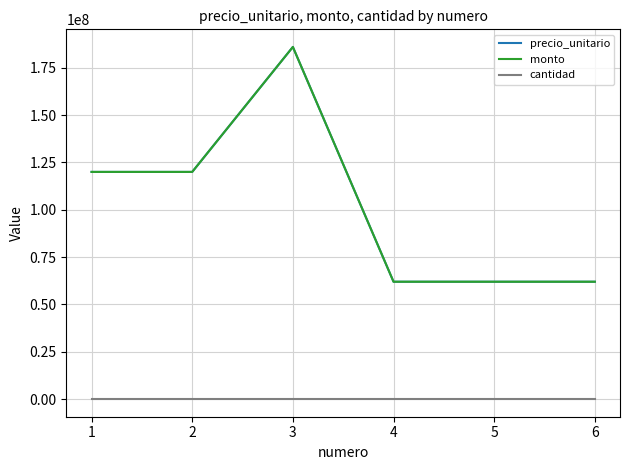

What is the value of the cantidad point at the 1st from the left?

1